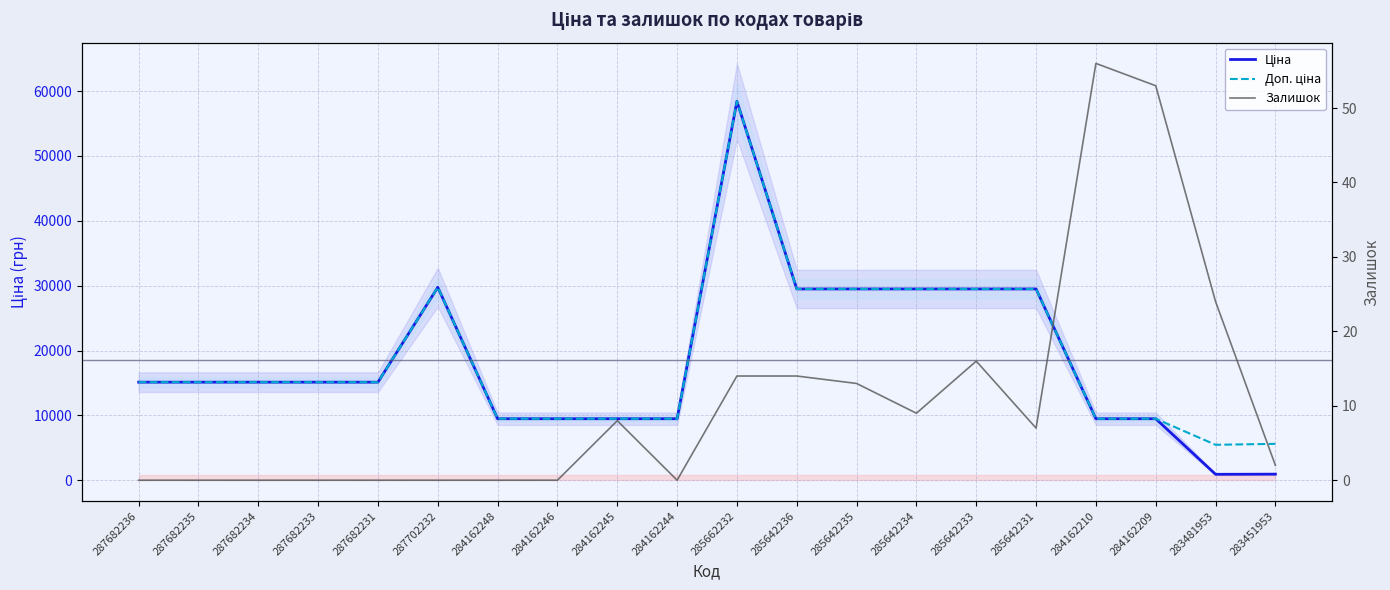

Is the value of Доп. ціна at 287682234 greater than the value of Ціна at 284162210?

Yes